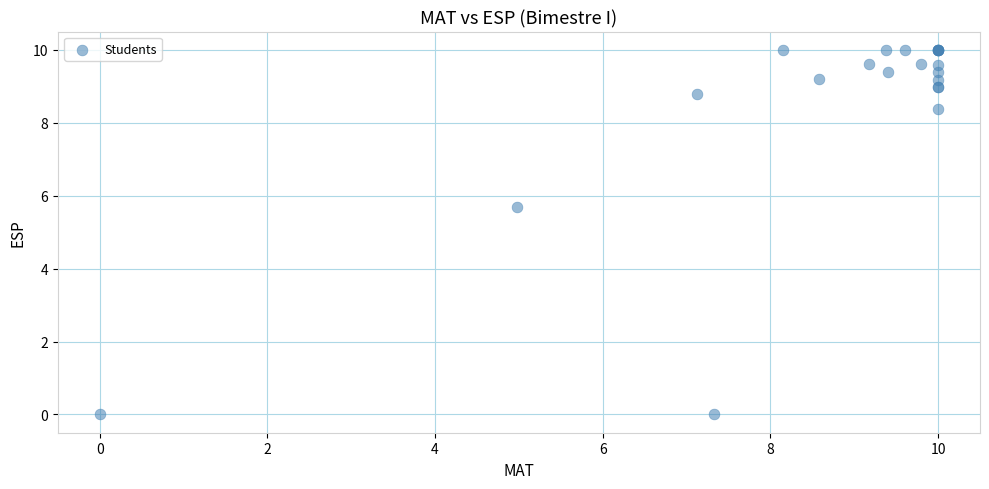

What Y value in the scatter plot is closest to 4?

5.7